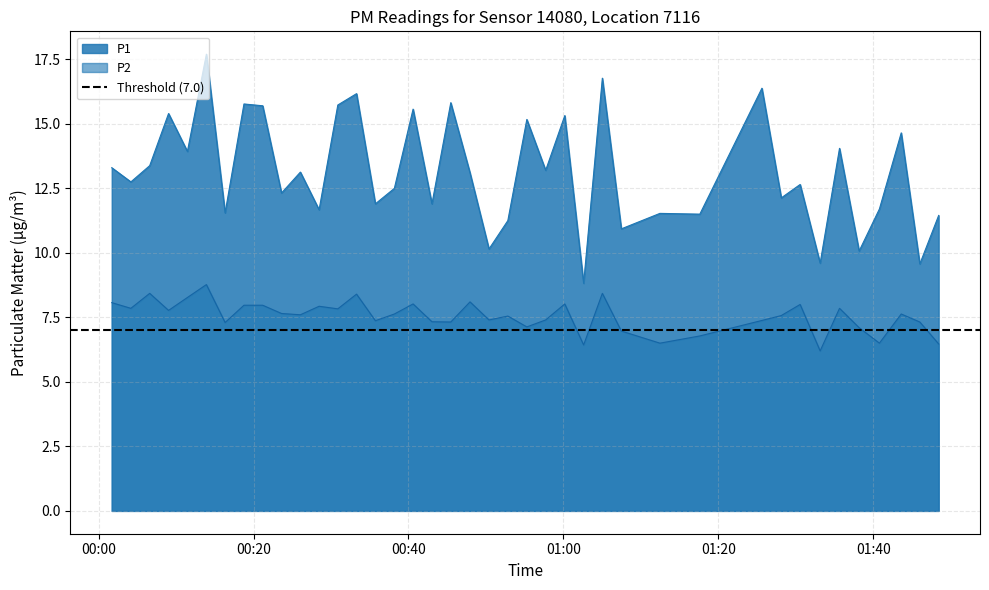

At how many categories does at least one series exceed 15?

12